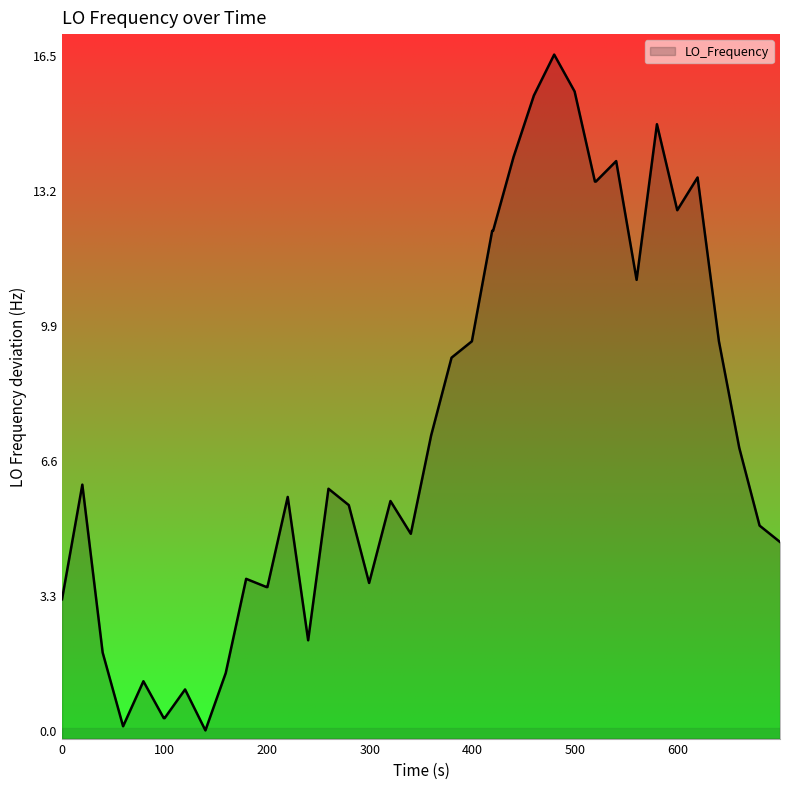

How many points are lower than both their immediate neighbors (excluding endpoints)?

7